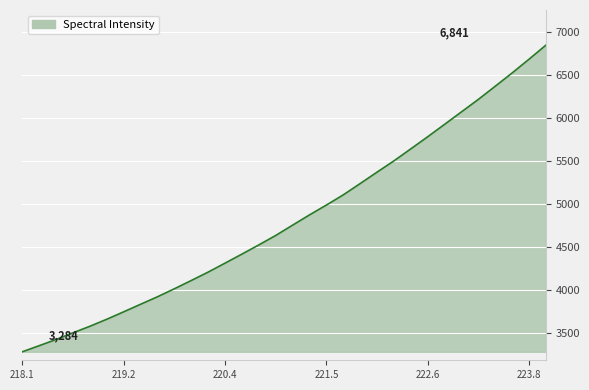

What is the minimum value shown in the chart?

3283.7